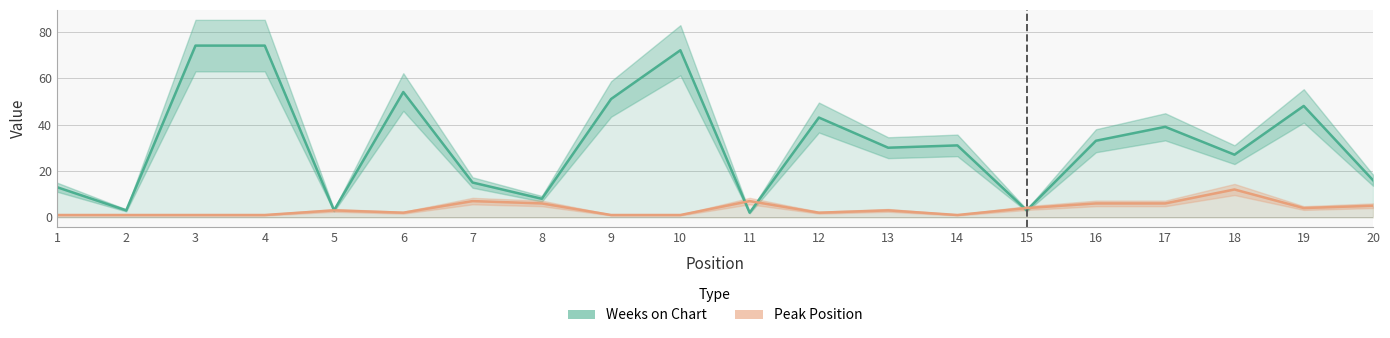

Which series changed the most between 5 and 18?

Weeks on Chart